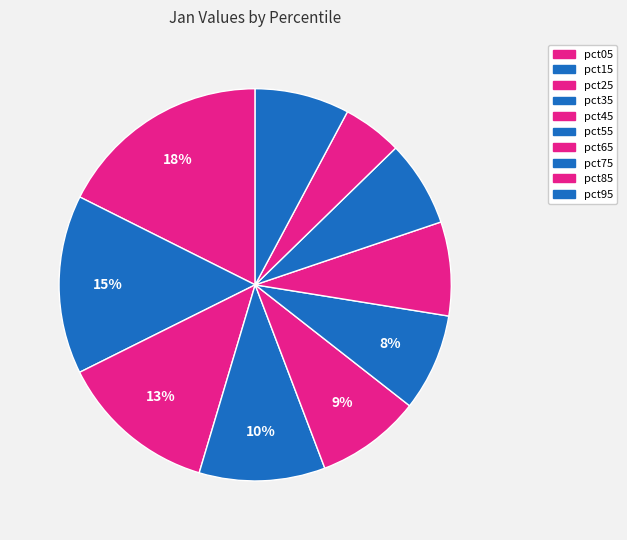

Between pct95 and pct15, which is larger?

pct15